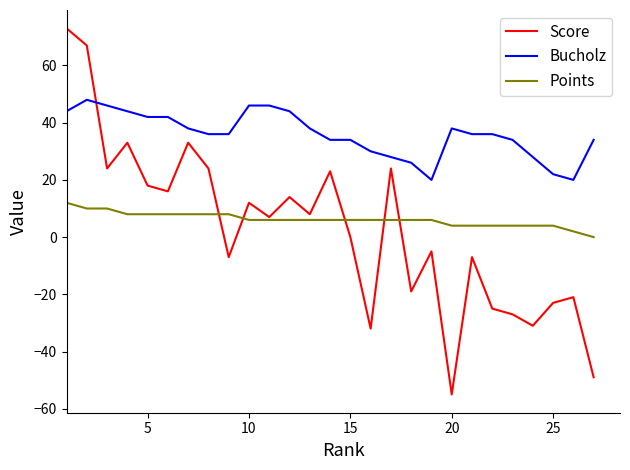

Which series has the largest total across all categories?

Bucholz